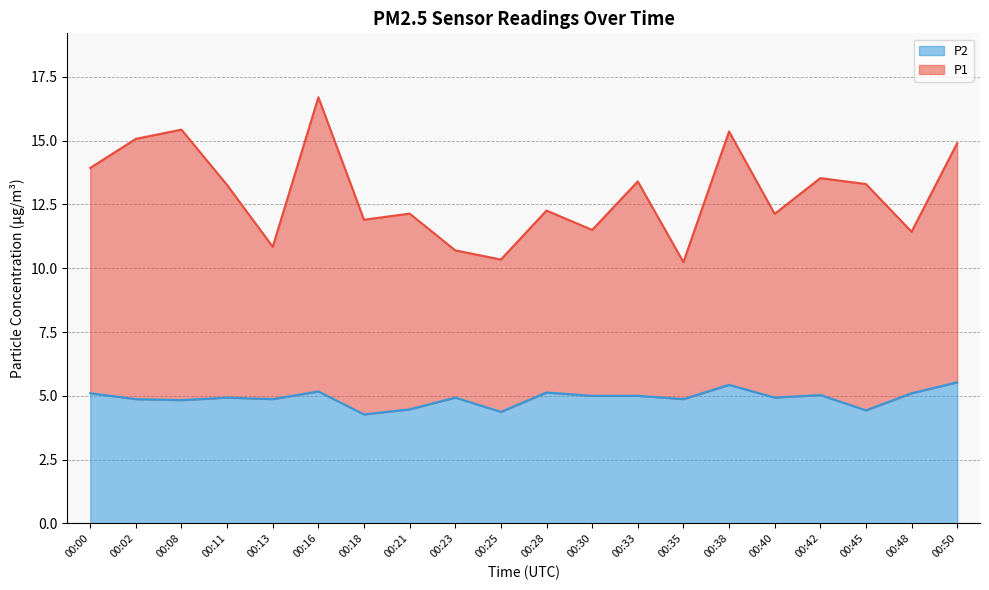

What is the approximate value of P1 at 00:08?

15.4